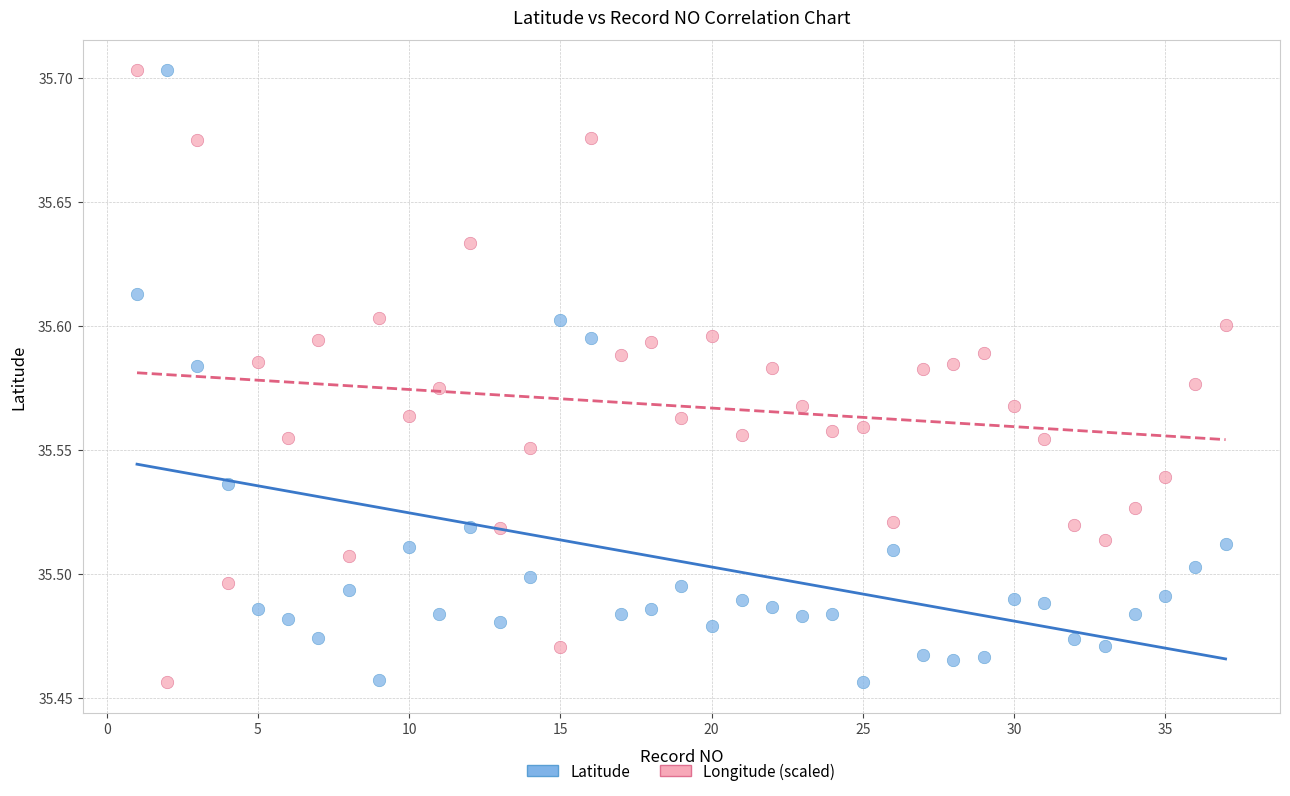

Across all data points, what is the range of X values (max minus min)?

36.0